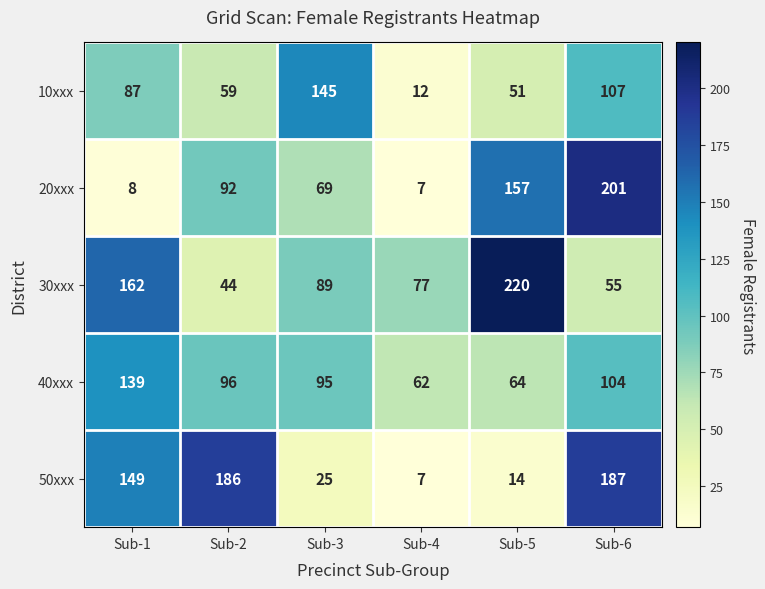

What is the sum of all 30xxx values?

647